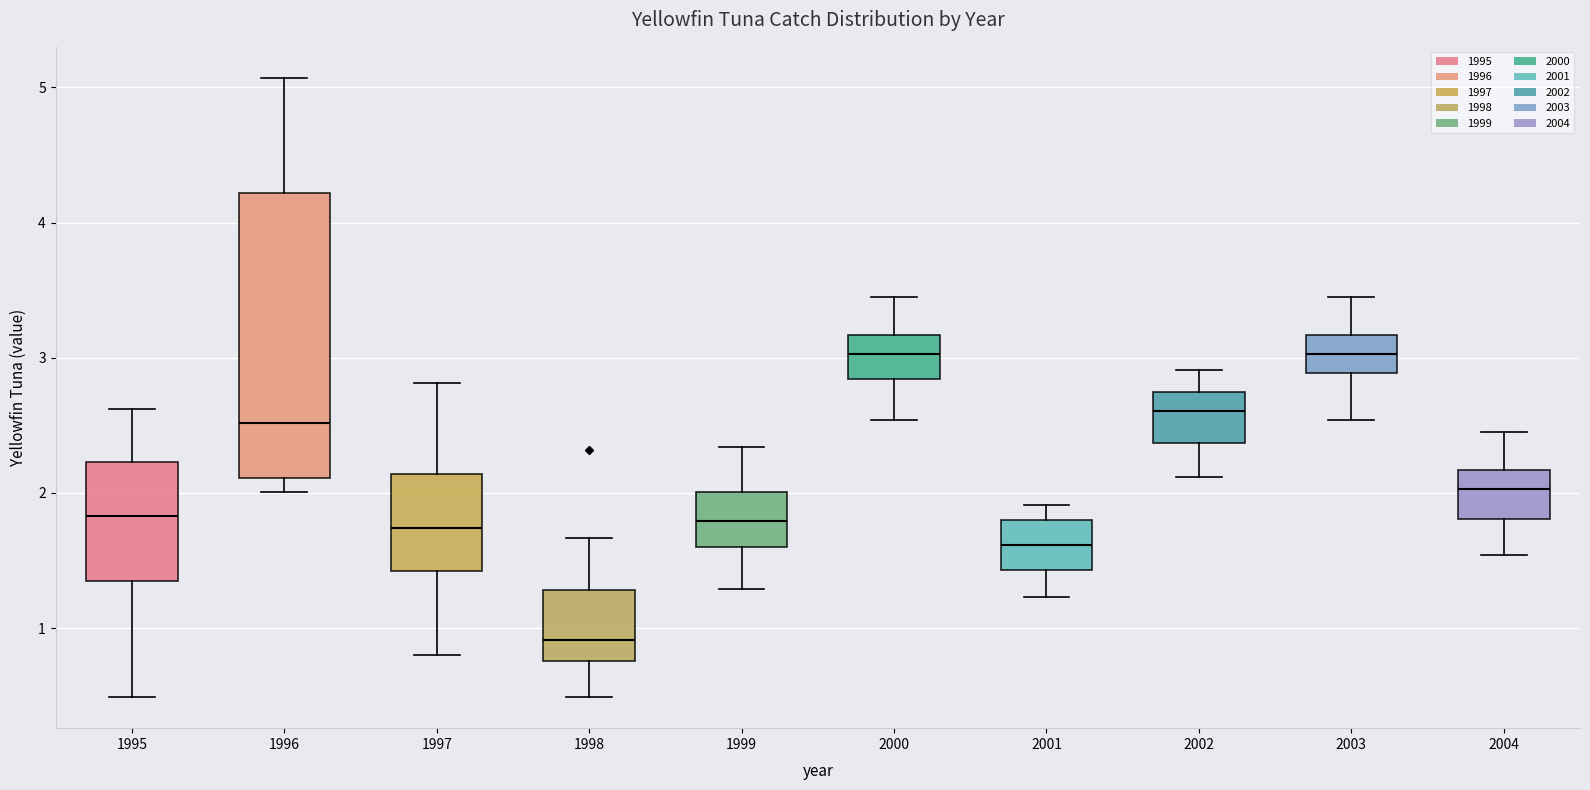

Reading left to right, read every box against the y-axis: the position of its median line, the range the box covers, and the ends of its whiskers. The values are not printed on the chart, so give them approximately, as read against the axis.

1995: median 1.8, box 1.3 to 2.2, whiskers 0.5 to 2.6
1996: median 2.5, box 2.1 to 4.2, whiskers 2.0 to 5.1
1997: median 1.7, box 1.4 to 2.1, whiskers 0.8 to 2.8
1998: median 0.9, box 0.8 to 1.3, whiskers 0.5 to 1.7
1999: median 1.8, box 1.6 to 2.0, whiskers 1.3 to 2.3
2000: median 3.0, box 2.8 to 3.2, whiskers 2.5 to 3.5
2001: median 1.6, box 1.4 to 1.8, whiskers 1.2 to 1.9
2002: median 2.6, box 2.4 to 2.8, whiskers 2.1 to 2.9
2003: median 3.0, box 2.9 to 3.2, whiskers 2.5 to 3.5
2004: median 2.0, box 1.8 to 2.2, whiskers 1.5 to 2.5